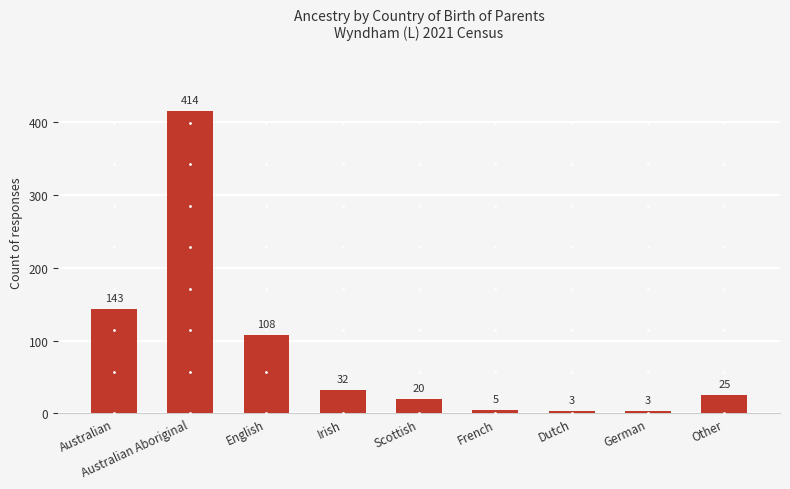

Which has a higher value, Australian or German?

Australian